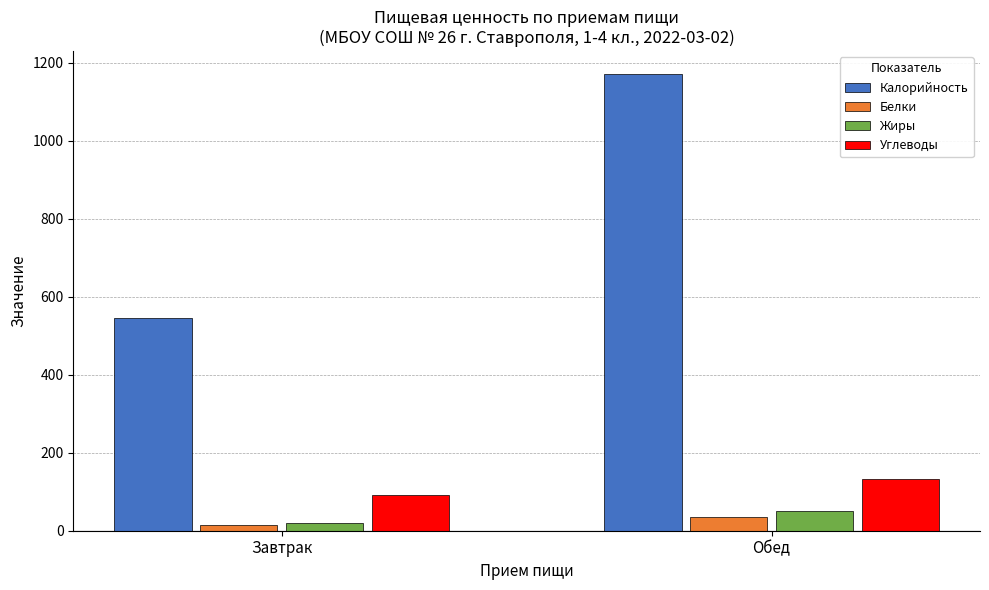

What are all the series names shown in the legend?

Калорийность, Белки, Жиры, Углеводы